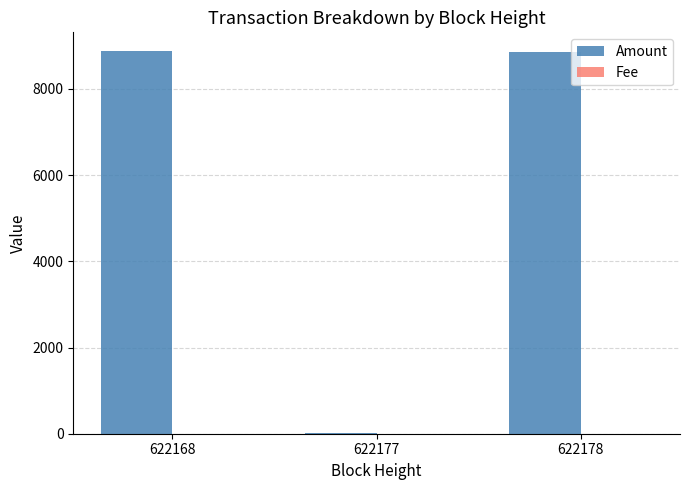

What is the sum of all Amount values?

17739.3